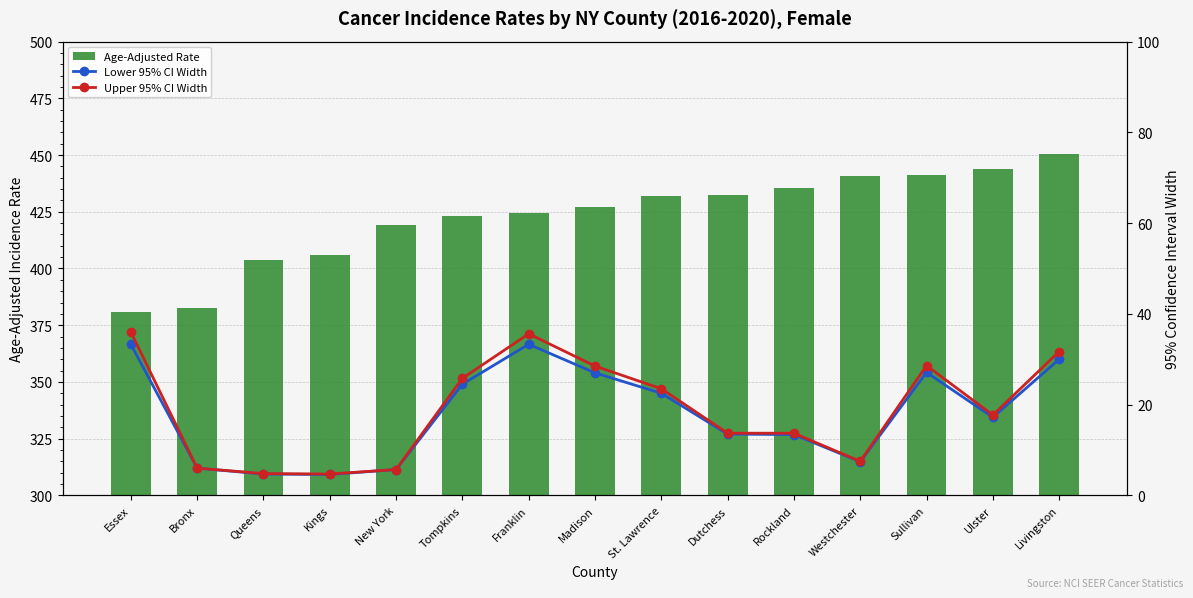

How many data points in Age-Adjusted Rate are less than 427?

7